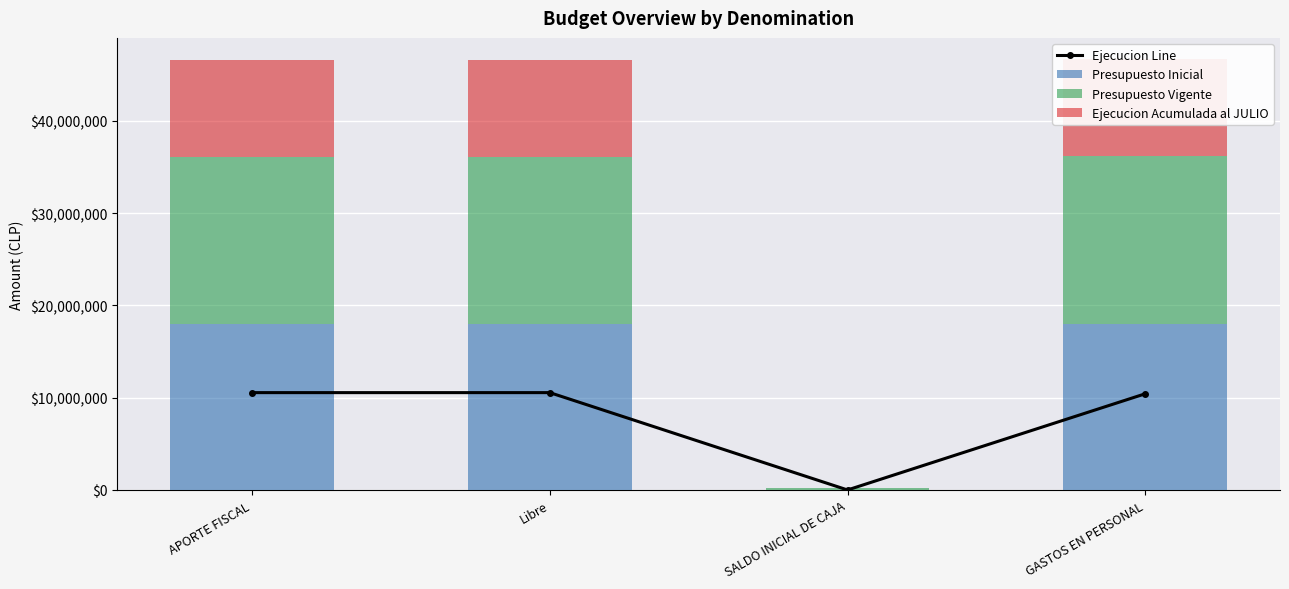

What is the label of the 3rd bar from the right?

Libre